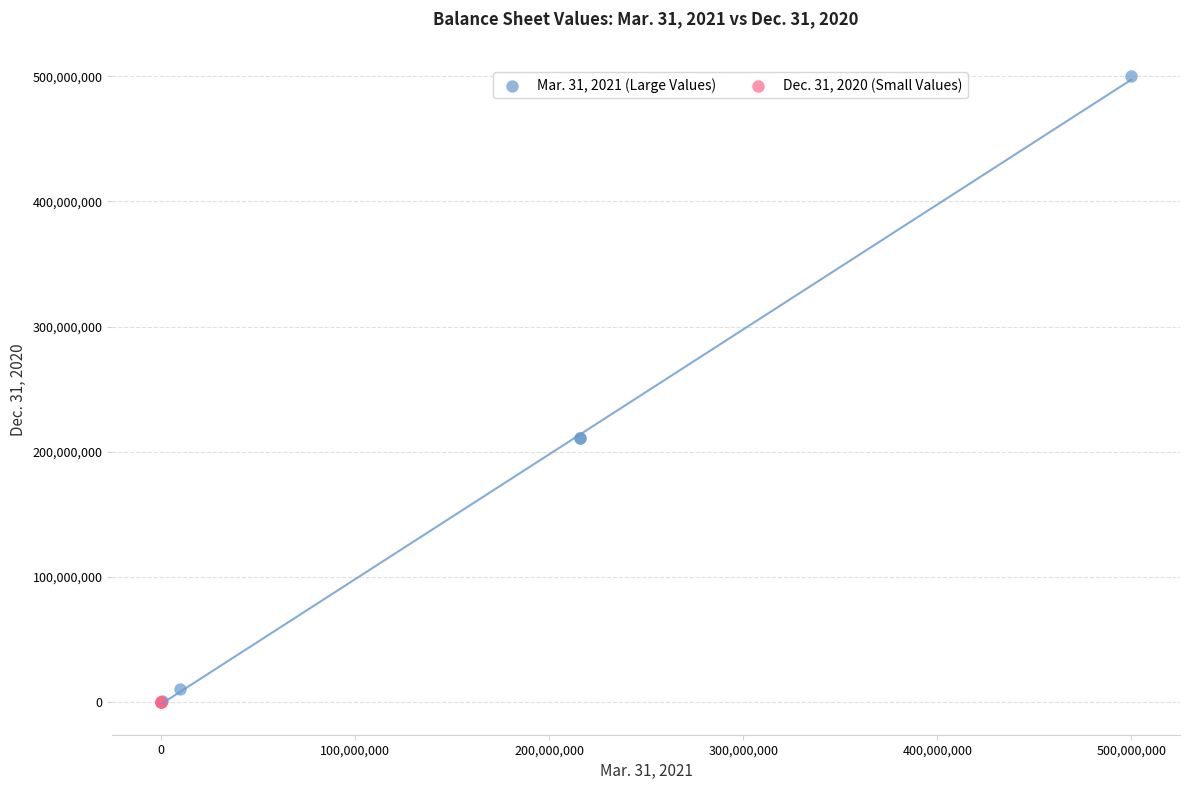

Which series contains the highest Y value?

Mar. 31, 2021 (Large Values)